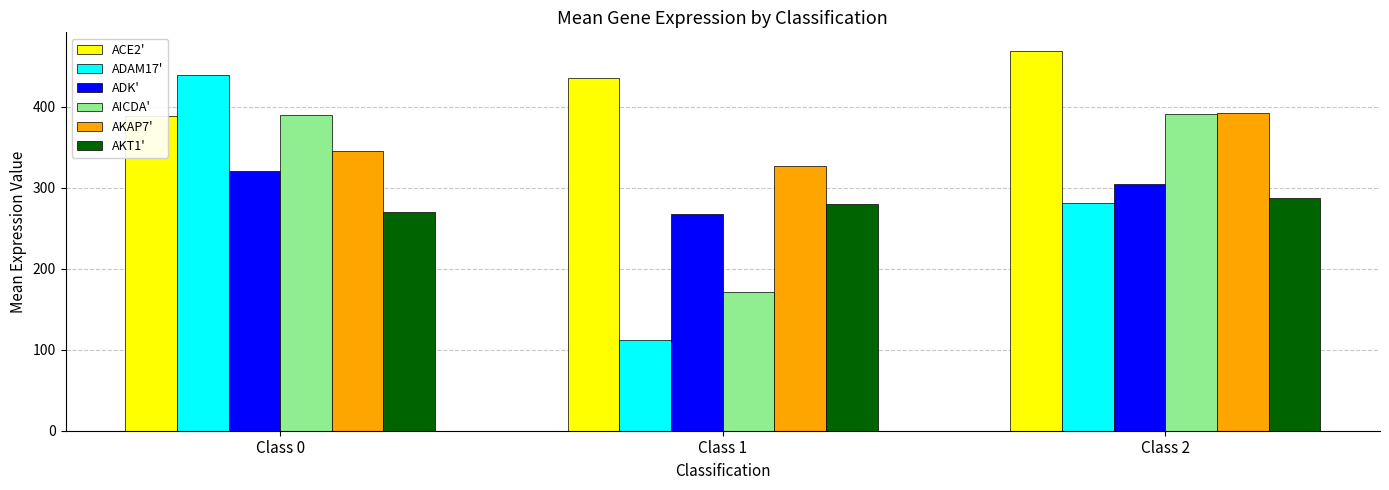

What is the sum of all ADAM17' values?

831.7